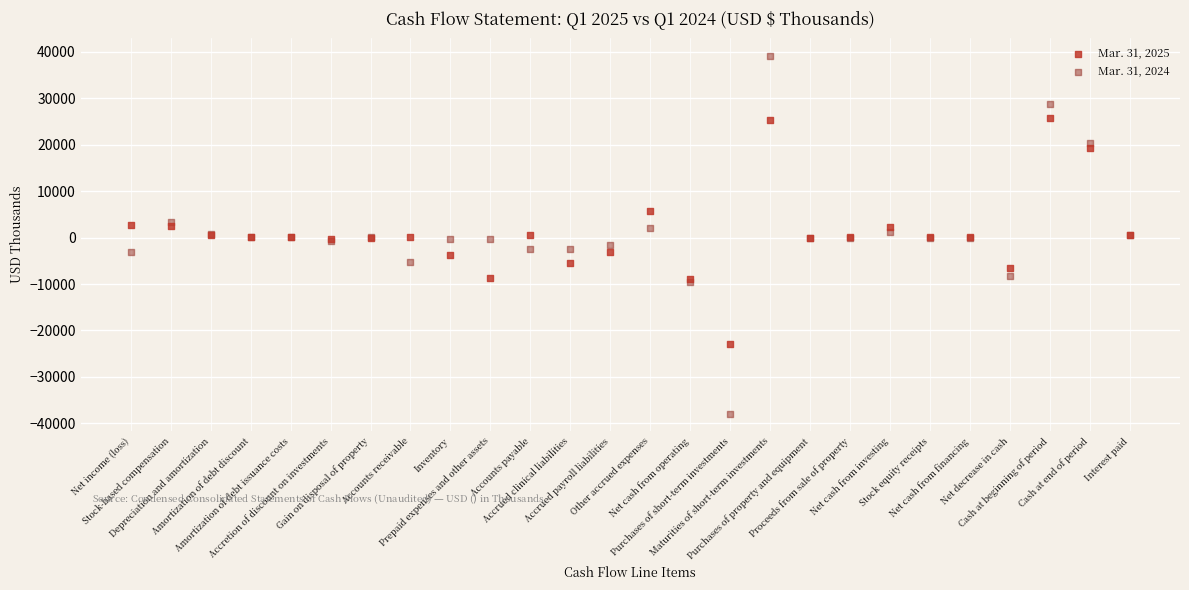

Which series reaches the maximum Y coordinate?

Mar. 31, 2024